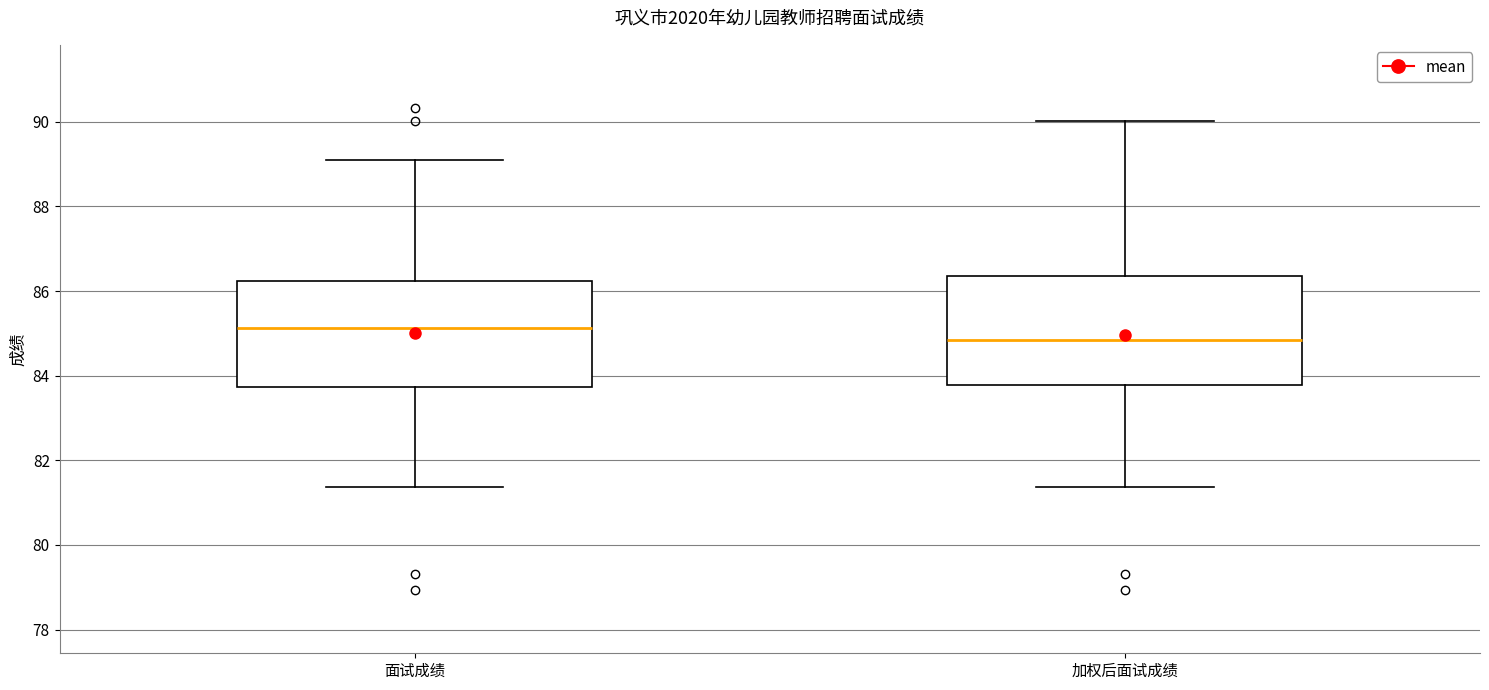

Where does the upper whisker of the box for 面试成绩 end on the y-axis? The values are not printed on the chart, so give them approximately, as read against the axis.

89.2